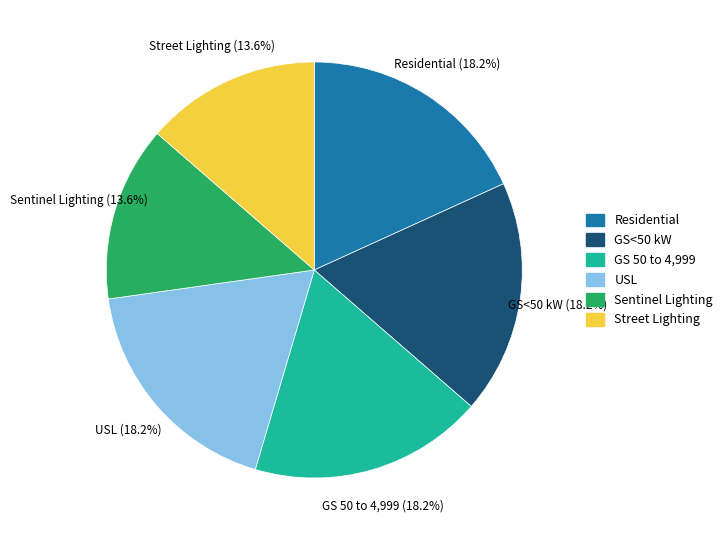

Between Street Lighting and Residential, which is larger?

Residential